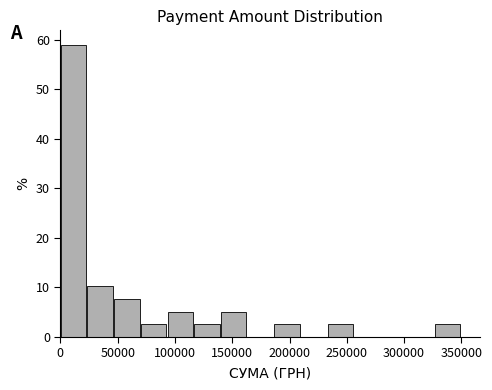

Reading left to right, list every bar in this chart as the range it spans on the x-axis followed by its height. Neither the bar edges nor the heights are printed on the chart, so give them approximately, as read against the axes.

0 to 25000: 59
25000 to 45000: 10
45000 to 70000: 8
70000 to 95000: 3
95000 to 115000: 5
115000 to 140000: 3
140000 to 165000: 5
165000 to 185000: 0
185000 to 210000: 3
210000 to 235000: 0
235000 to 255000: 3
255000 to 280000: 0
280000 to 305000: 0
305000 to 325000: 0
325000 to 350000: 3